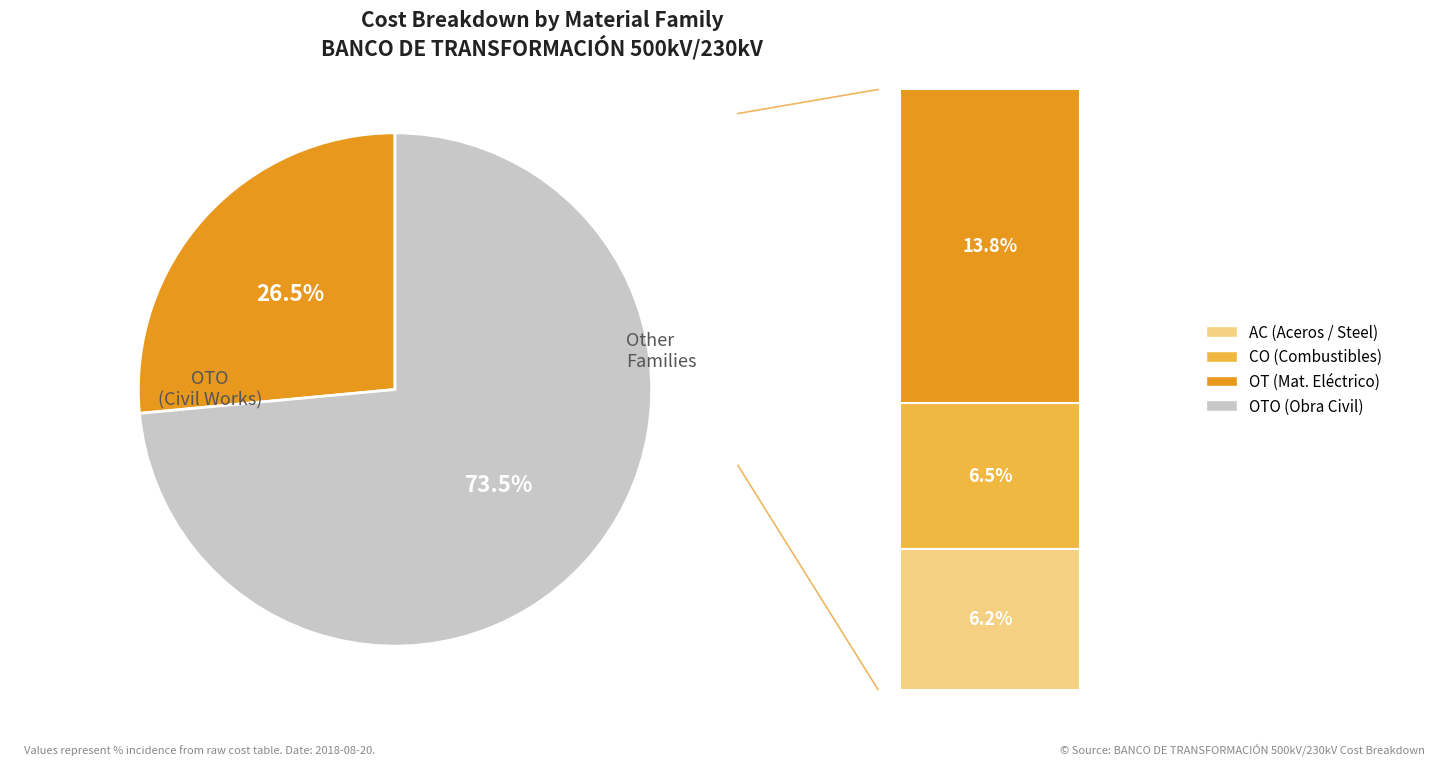

True or false: OTO accounts for 74% of the total.

True